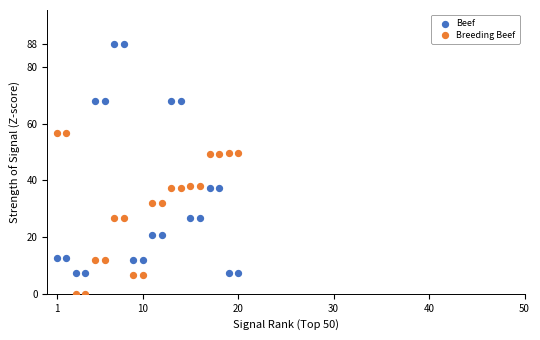

What are all the series names shown in the legend?

Beef, Breeding Beef